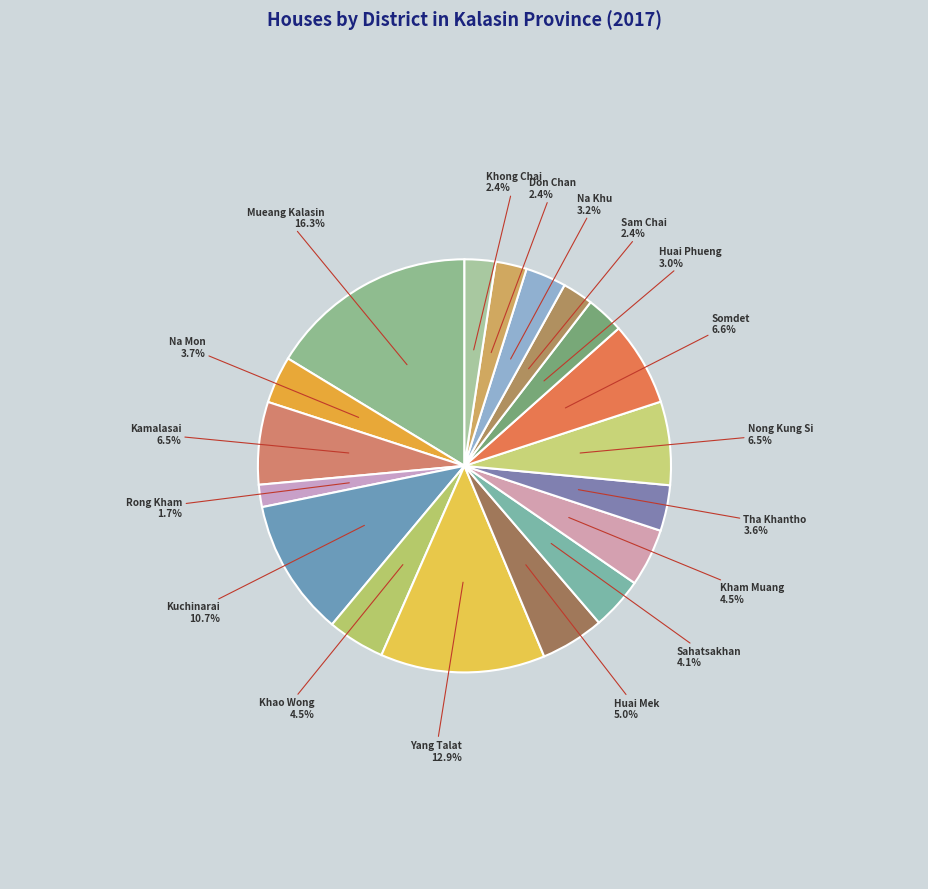

Between Huai Mek and Yang Talat, which is larger?

Yang Talat